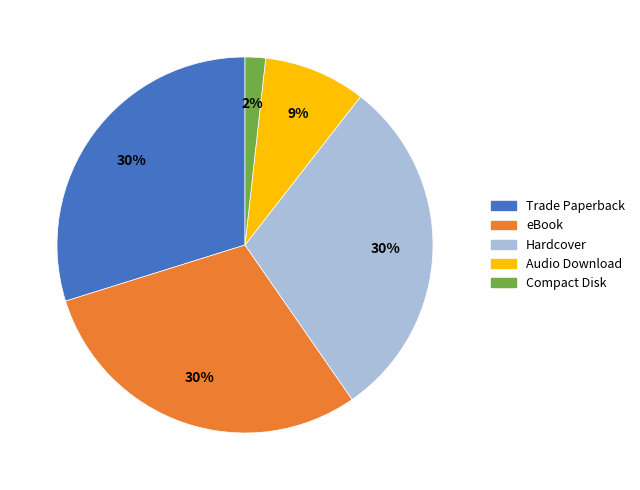

To the nearest percent, what is the difference between the largest and smallest slice percentages?

28%